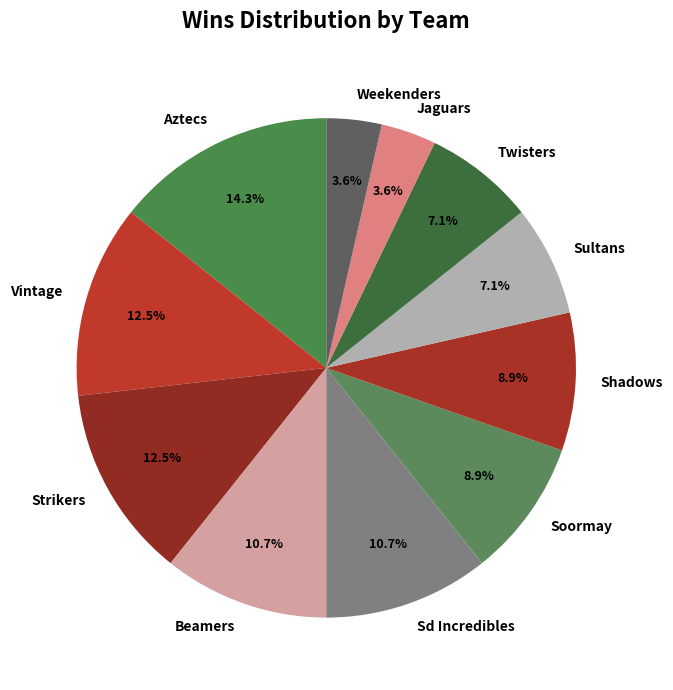

How many slices are in this pie chart?

11